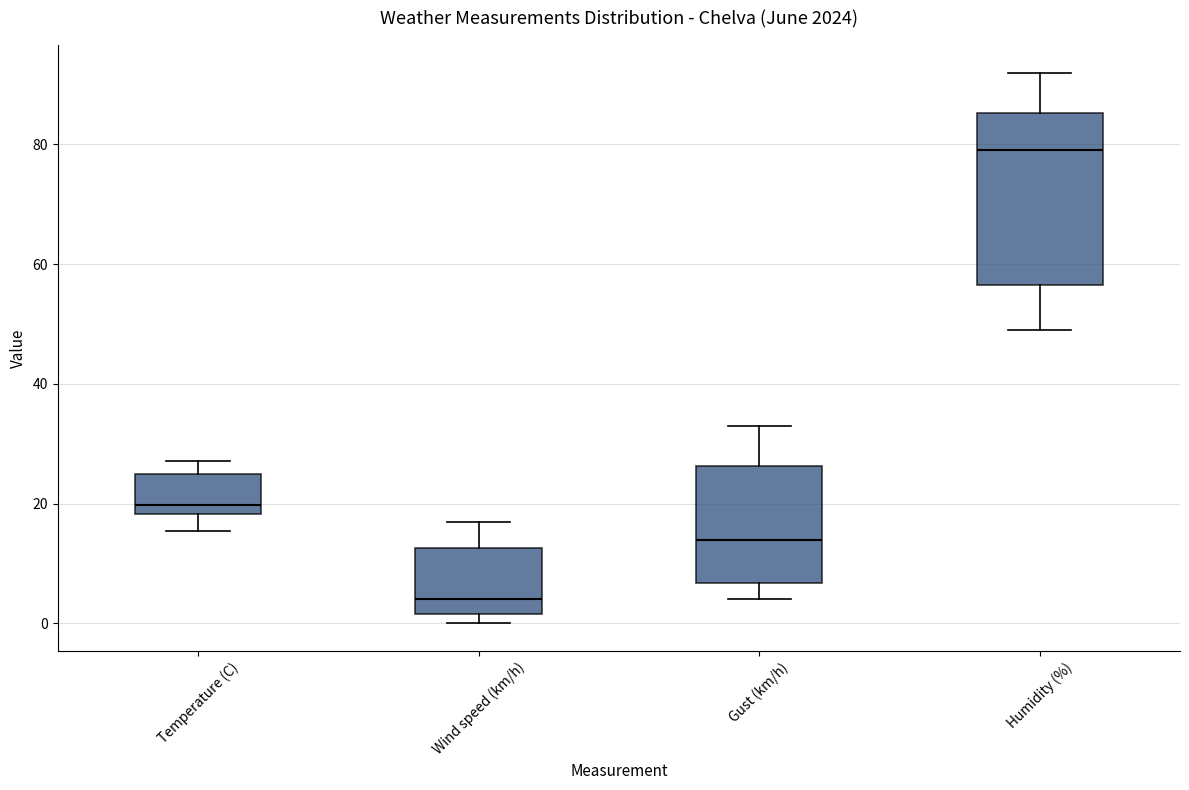

Where does the upper whisker of the box for Wind speed (km/h) end on the y-axis? The values are not printed on the chart, so give them approximately, as read against the axis.

18